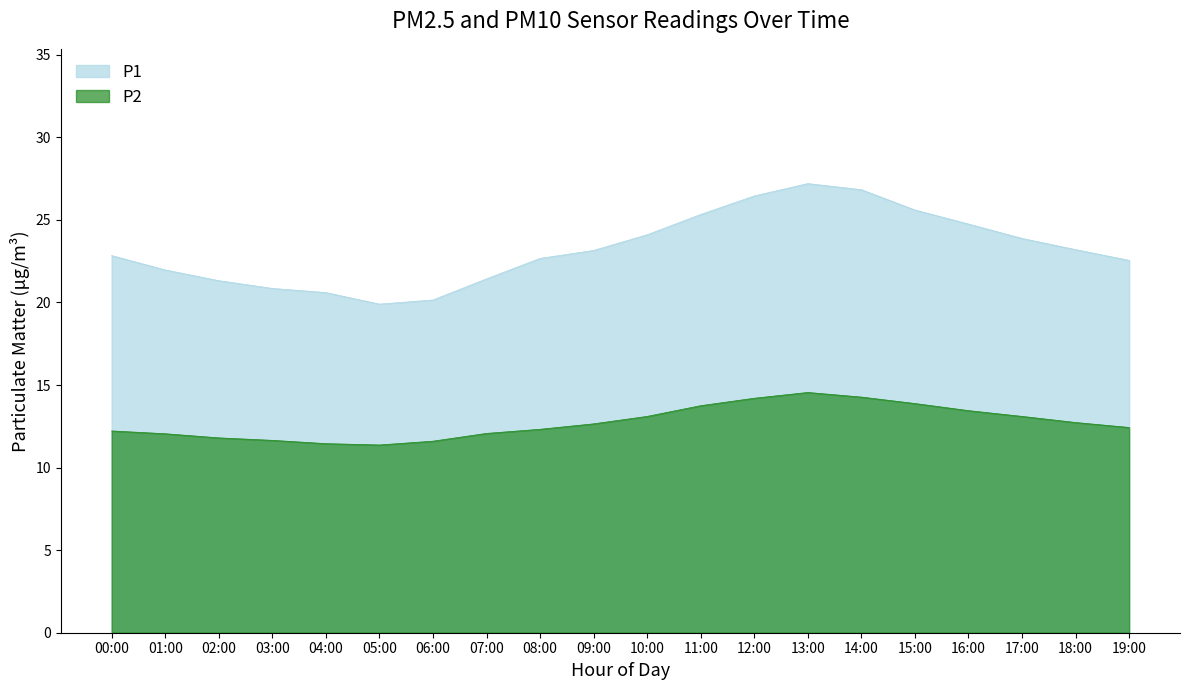

At which category is the sum across all series the highest?

13:00